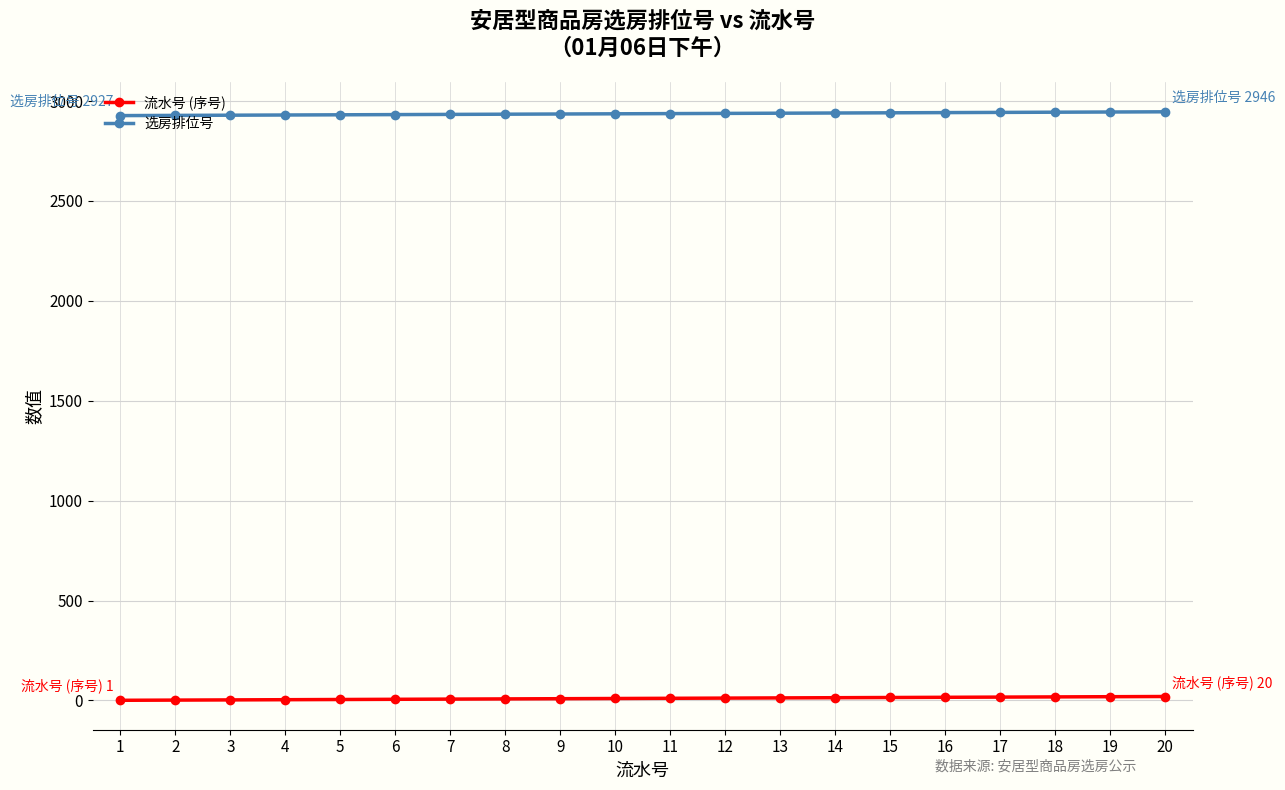

Rank the series at 13 from lowest to highest value.

流水号 (序号), 选房排位号